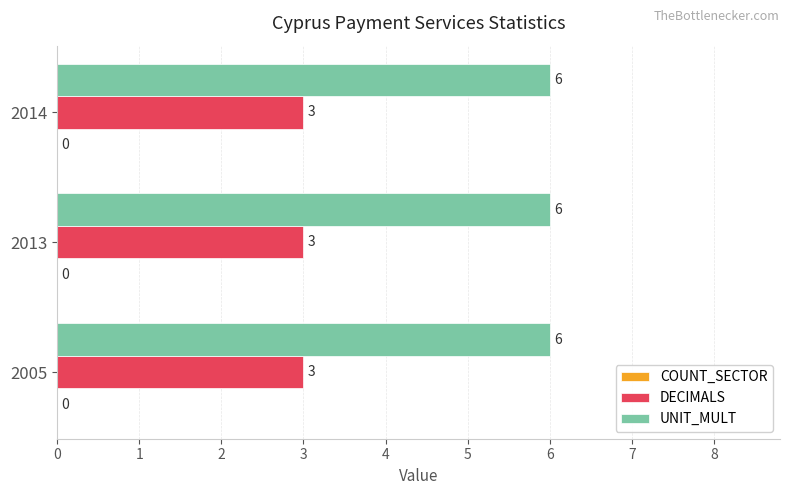

What is the minimum value shown in the chart?

3